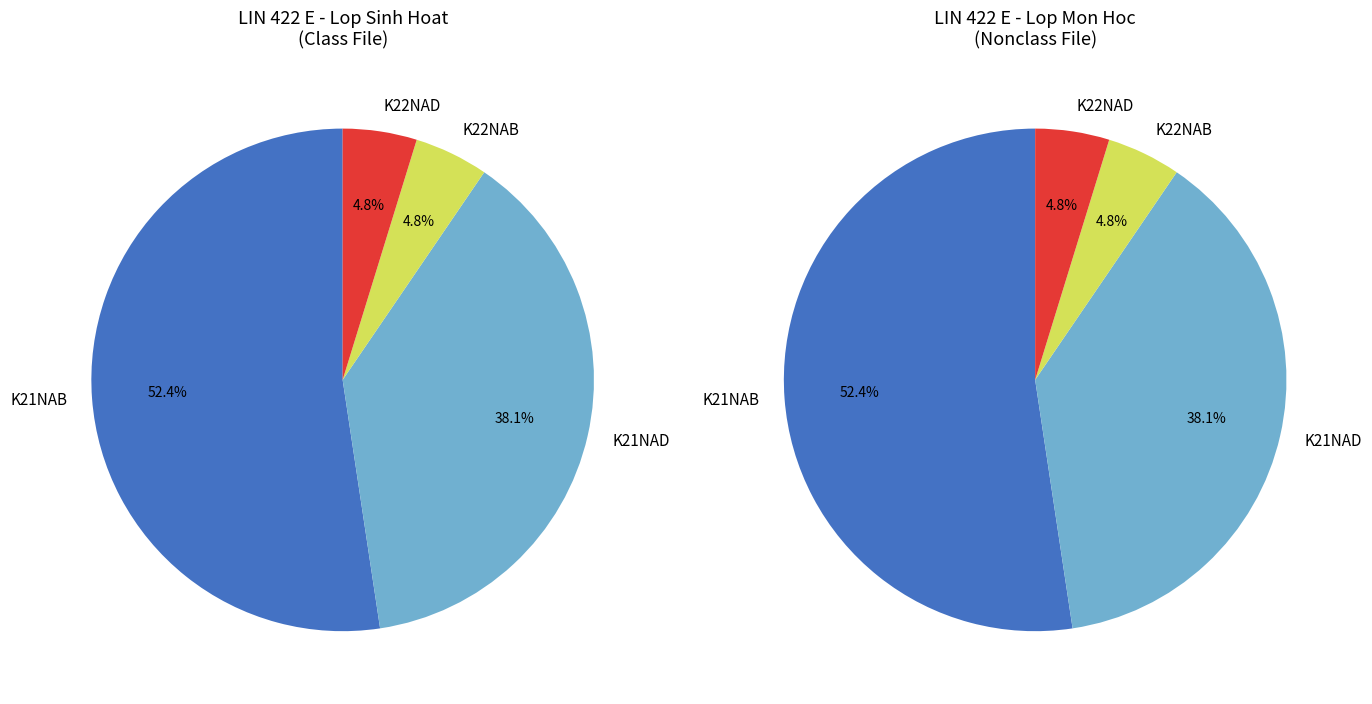

Is K22NAB/K22NAD the majority of the pie?

No